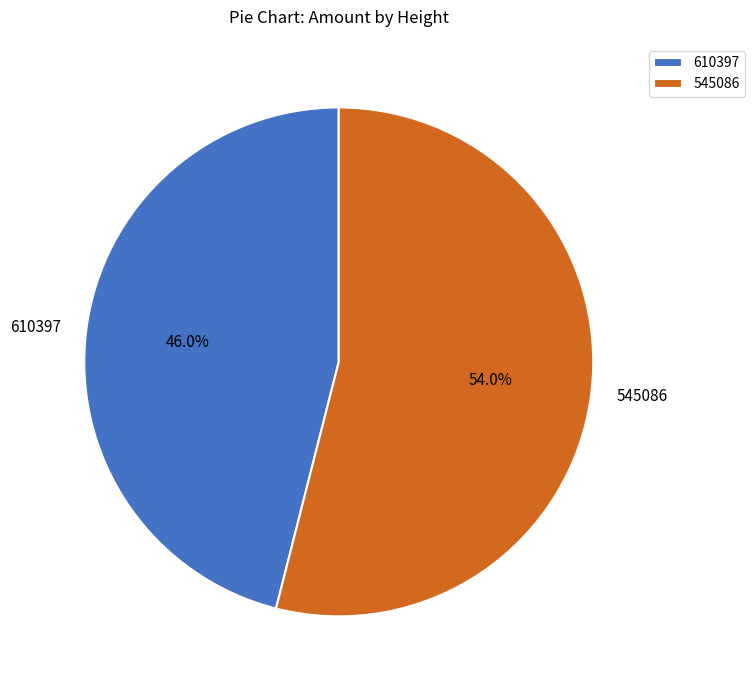

To the nearest percent, what portion does 610397 represent?

46%